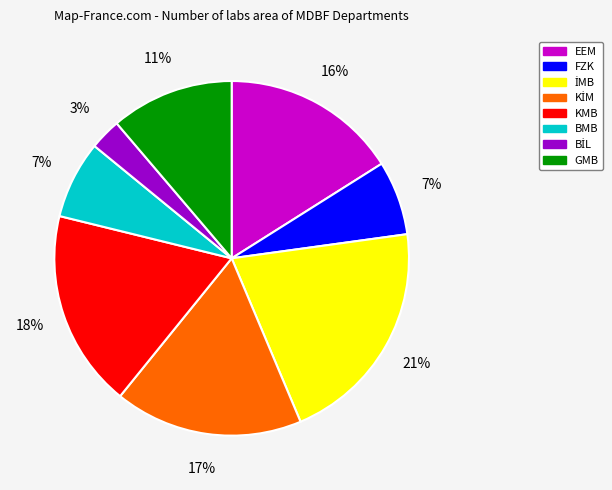

Does BMB account for over 50% of the chart?

No